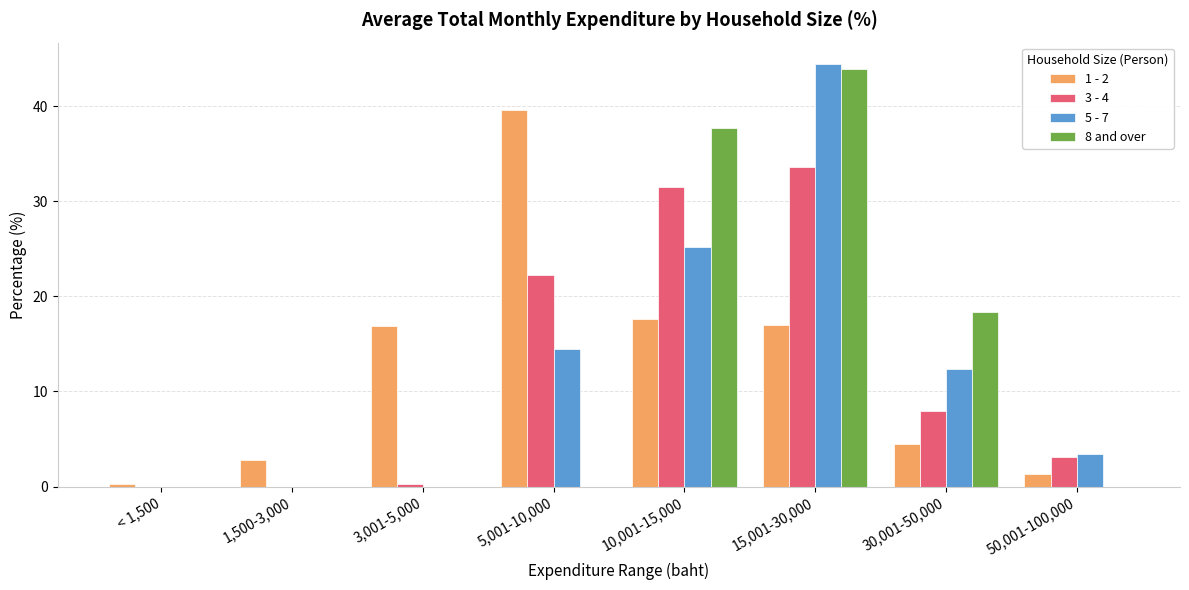

What is the sum of all 3 - 4 values?

98.6